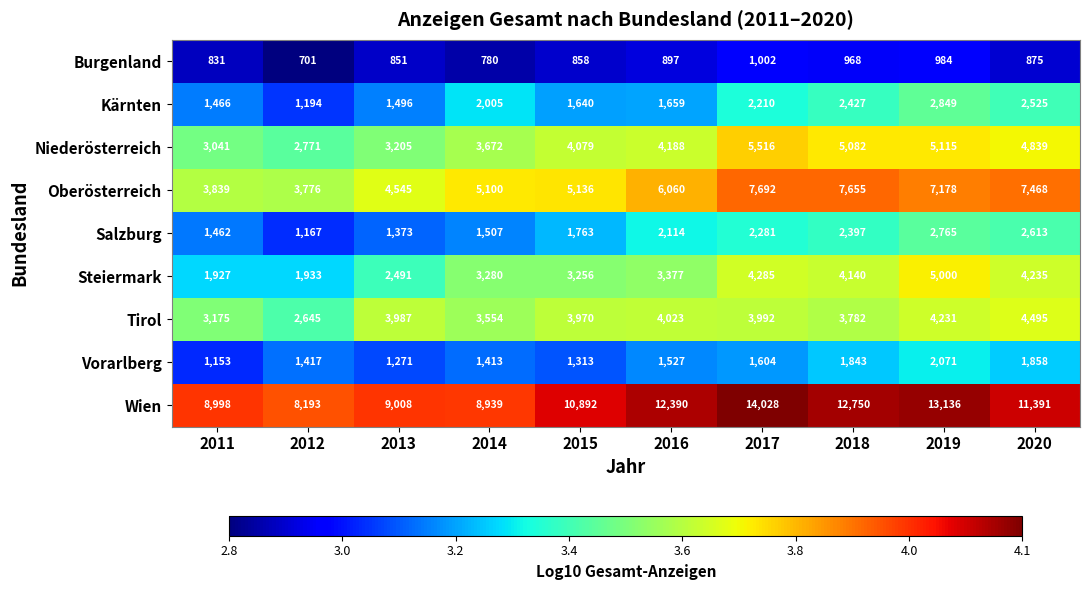

Rank the categories by Niederösterreich value from highest to lowest.

2017, 2019, 2018, 2020, 2016, 2015, 2014, 2013, 2011, 2012